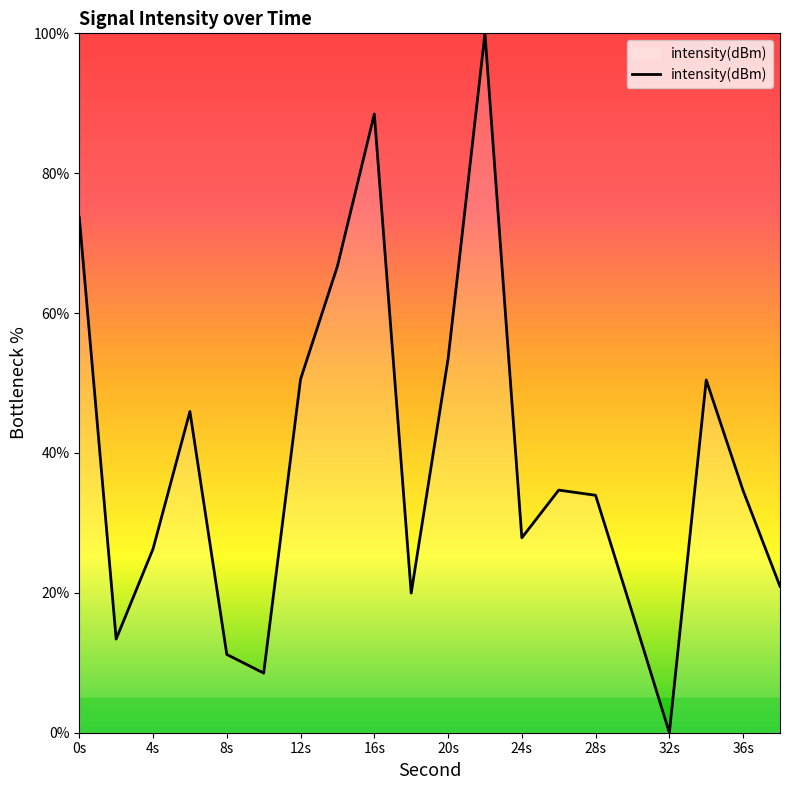

How many lines are shown in the chart?

1